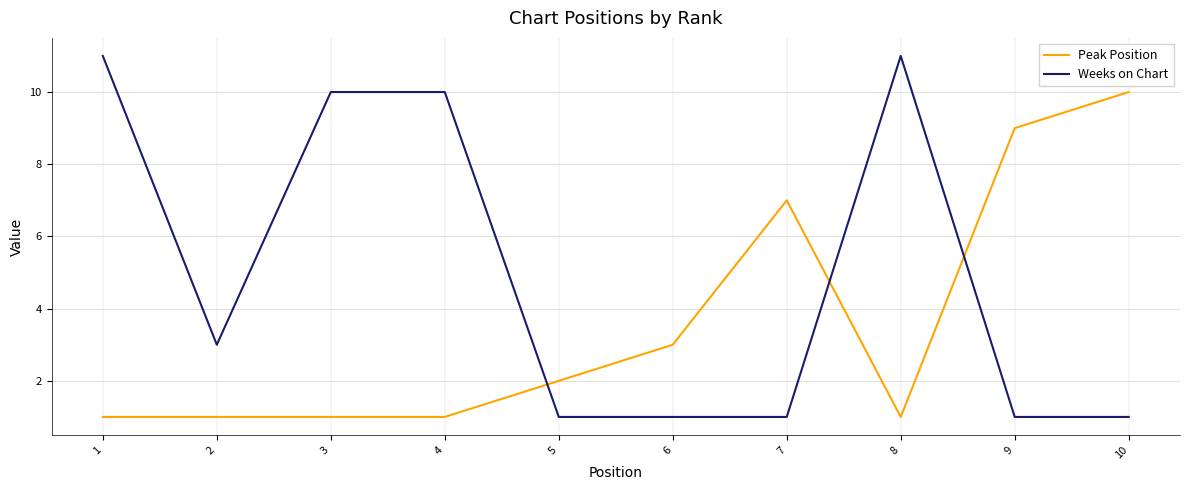

Read the Peak Position value at 6.

3